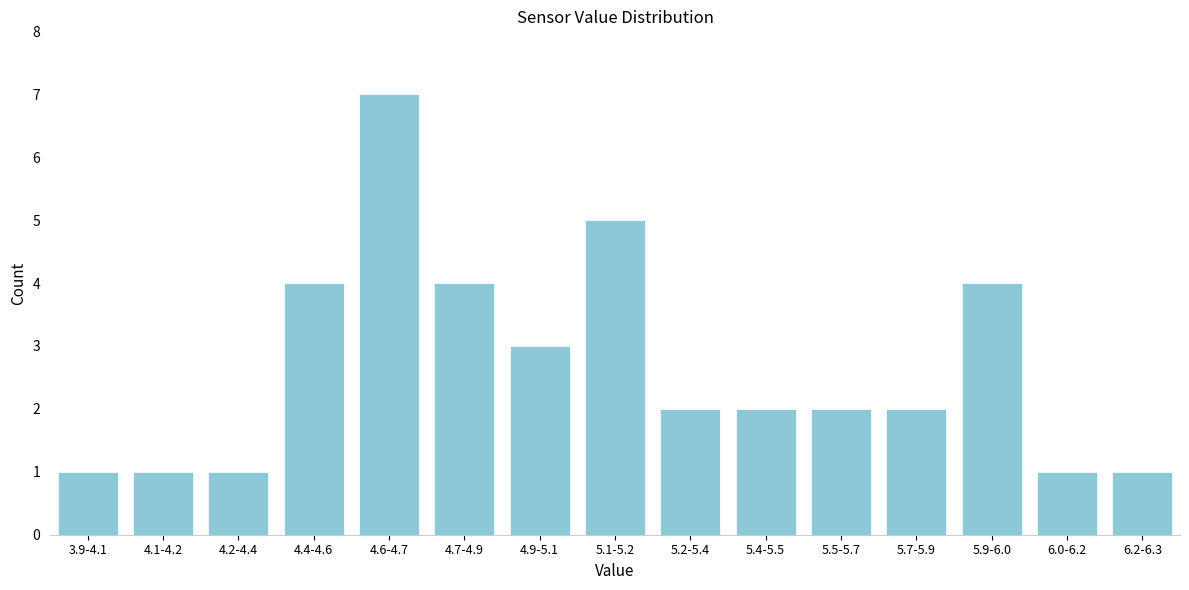

Reading left to right, list all the values displayed in this chart.

3.9-4.1=1	4.1-4.2=1	4.2-4.4=1	4.4-4.6=4	4.6-4.7=7	4.7-4.9=4	4.9-5.1=3	5.1-5.2=5	5.2-5.4=2	5.4-5.5=2	5.5-5.7=2	5.7-5.9=2	5.9-6.0=4	6.0-6.2=1	6.2-6.3=1